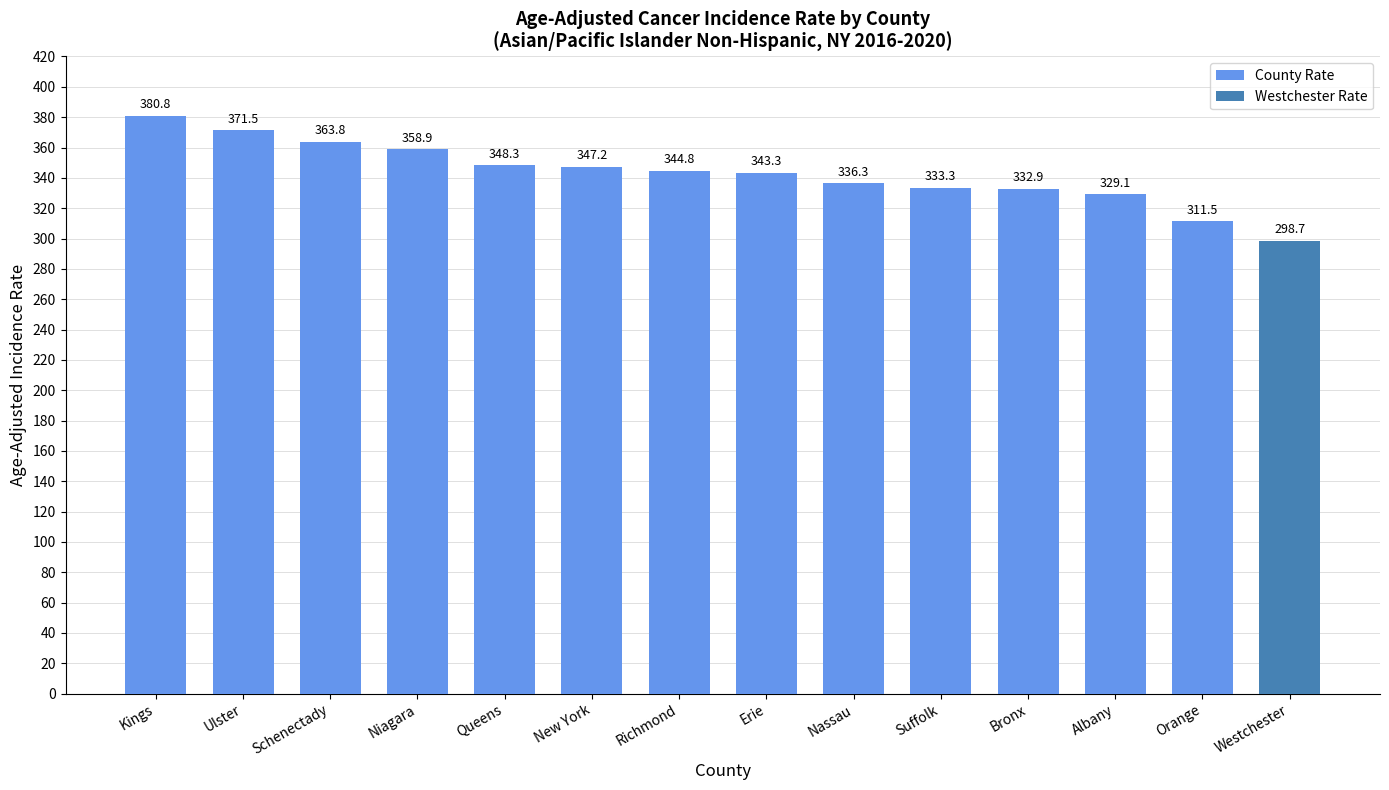

At which label is the value closest to 346?

New York